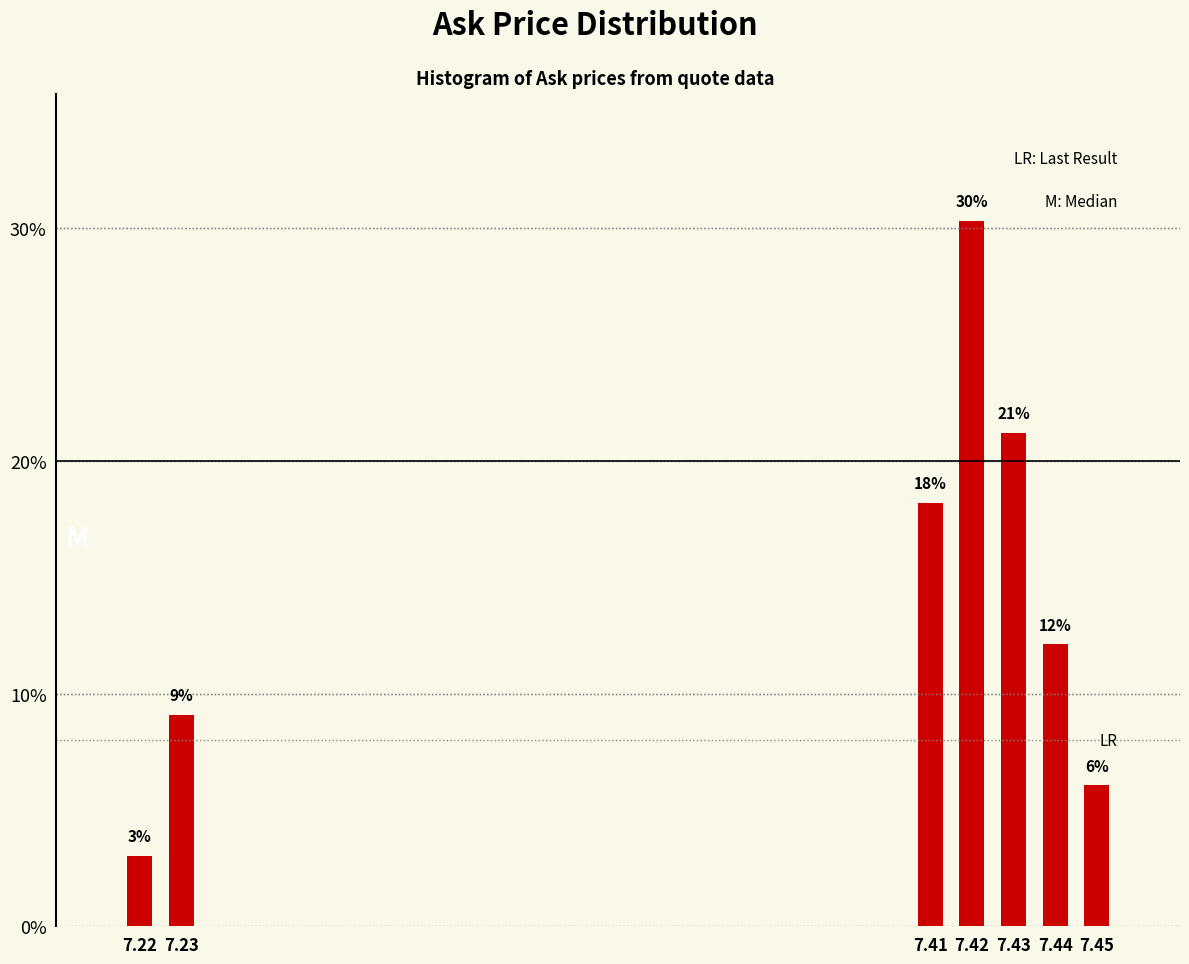

Are the bars horizontal?

No